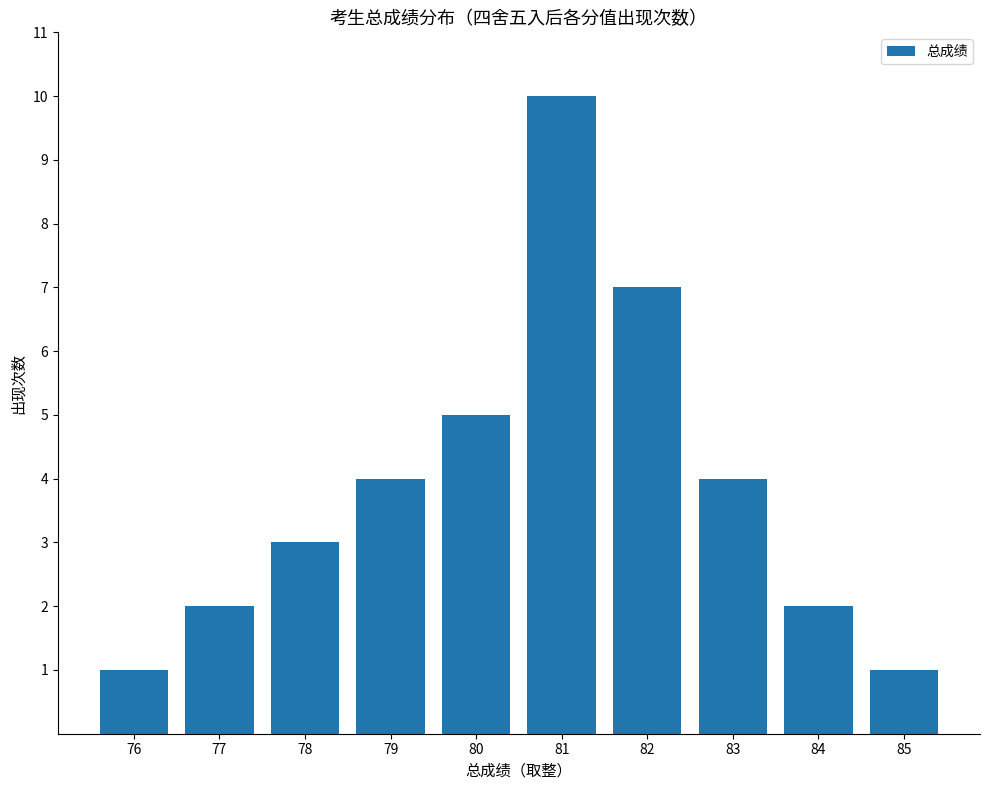

What is the difference between the maximum and minimum values?

9